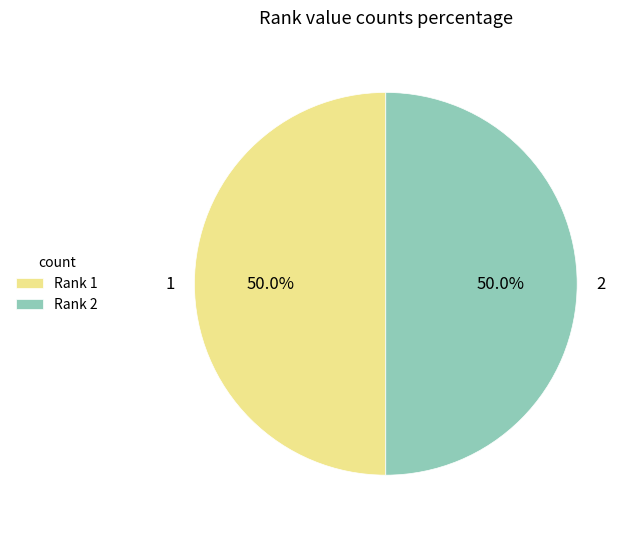

Combined, what portion of the pie is 1 and 2?

100.0%